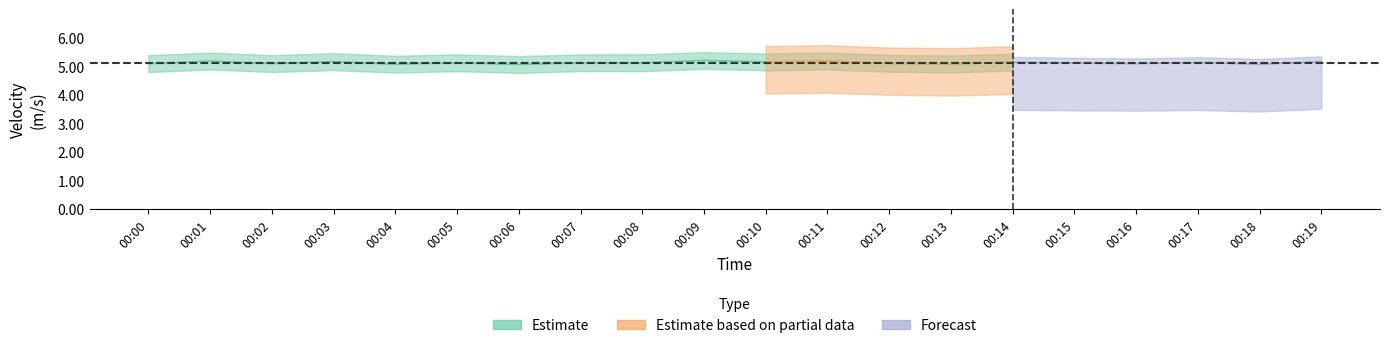

The Mean_vel series shows 5.2 at 00:11. True or false?

True